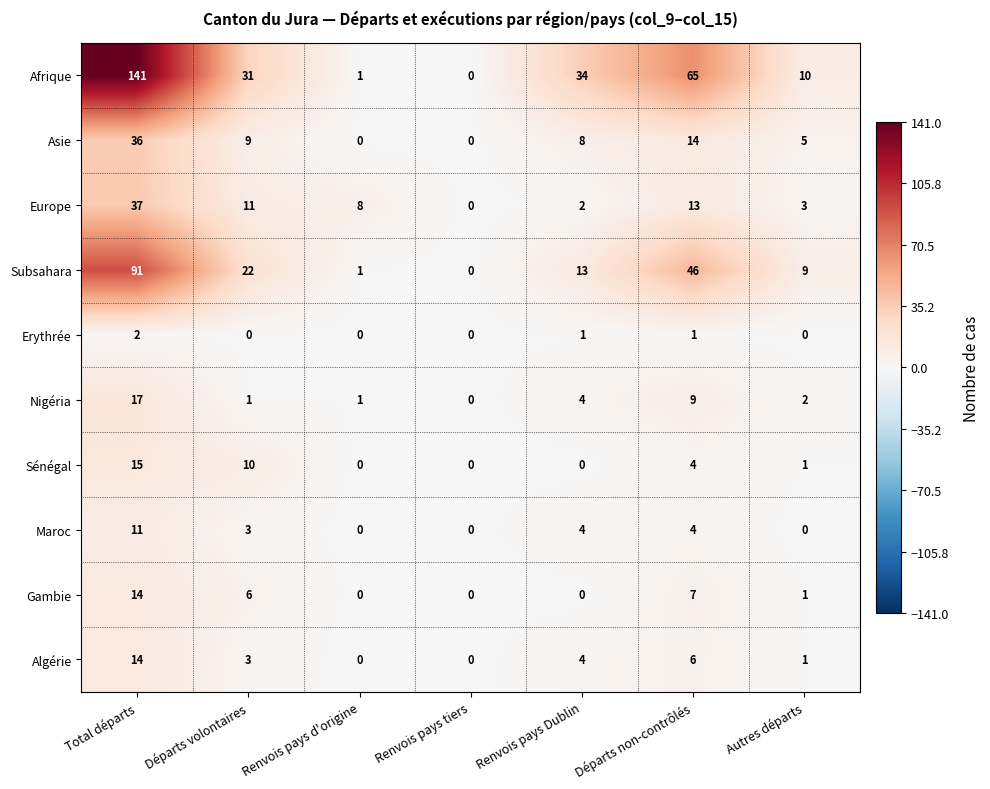

Between Départs volontaires and Renvois pays tiers, which series saw the biggest shift?

Afrique